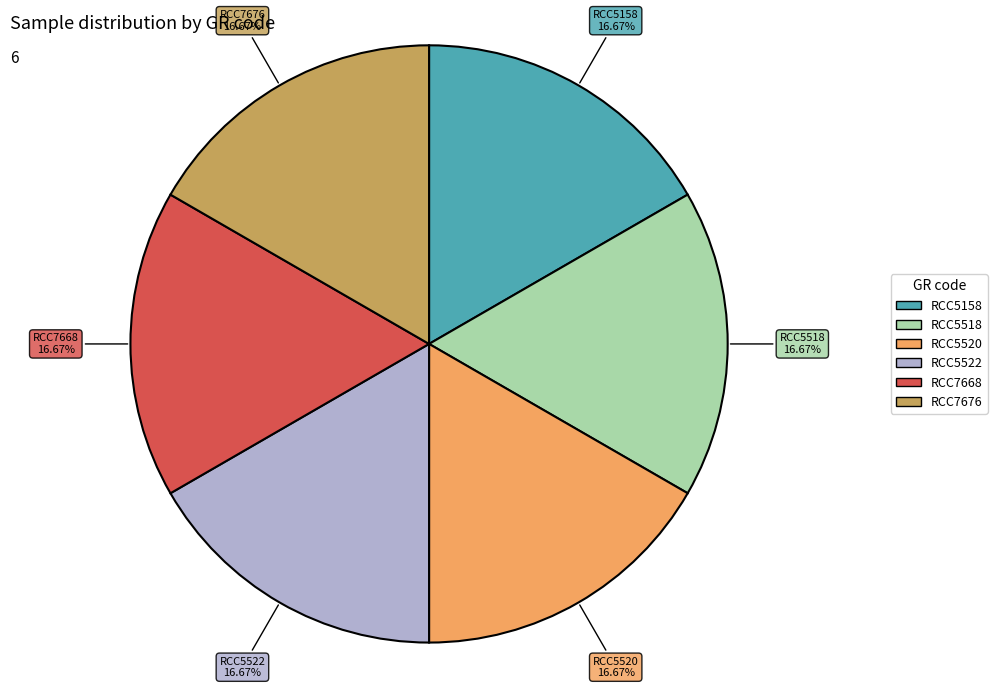

Does any single category account for the majority?

No